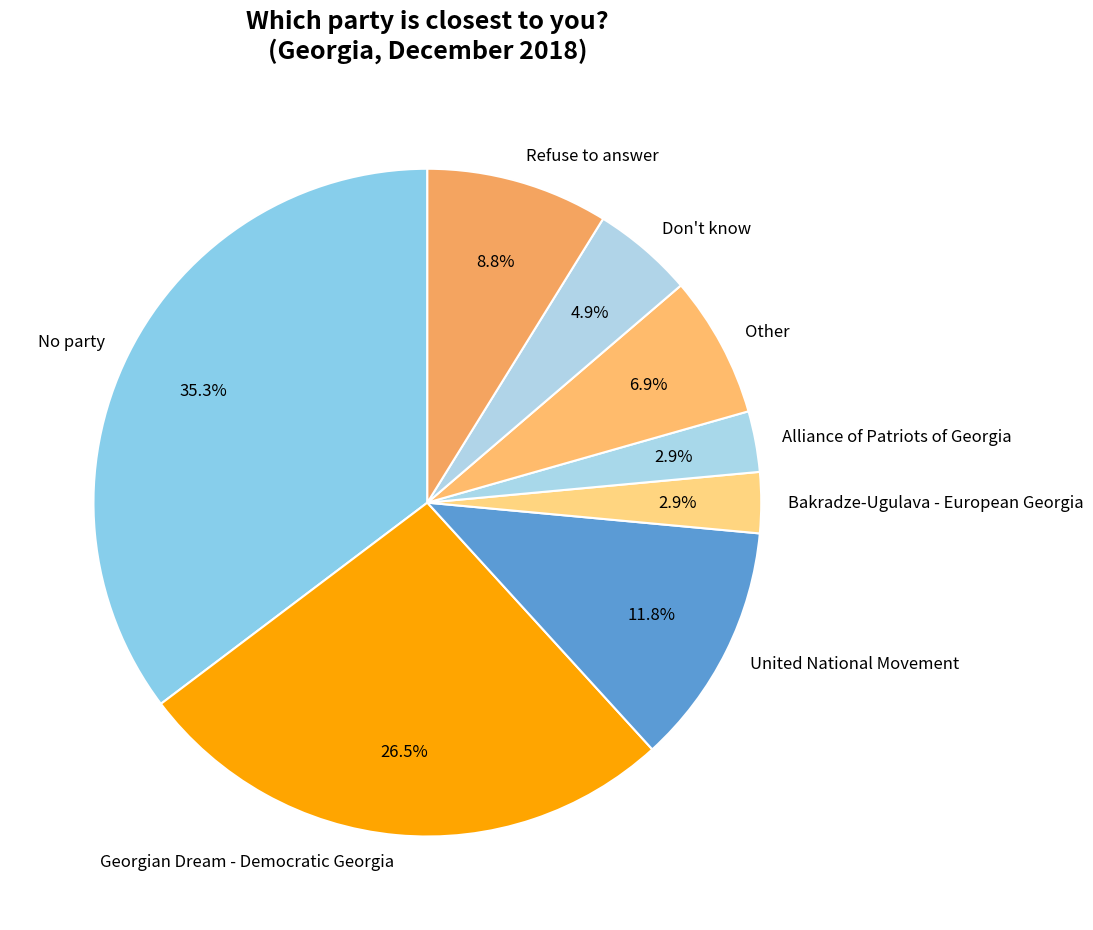

What is the ratio of the value at Refuse to answer to the value at Bakradze-Ugulava - European Georgia?

3.0